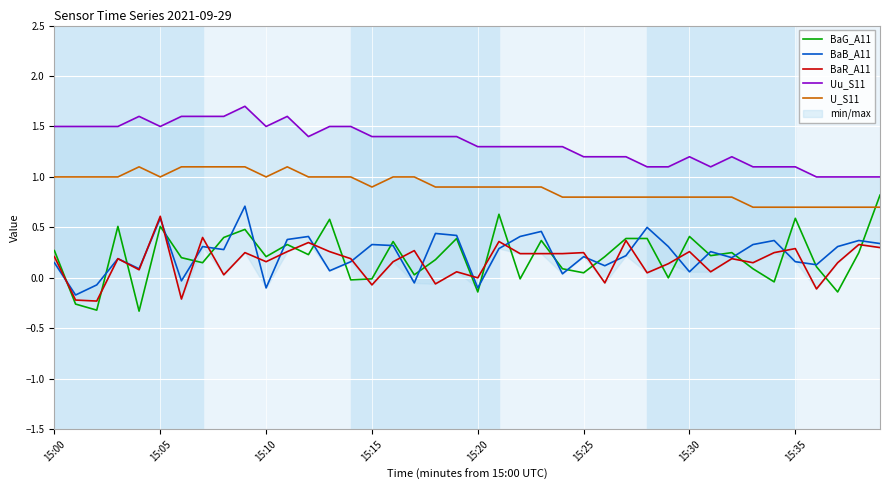

Which series changed the most between 15:00 and 38?

Uu_S11